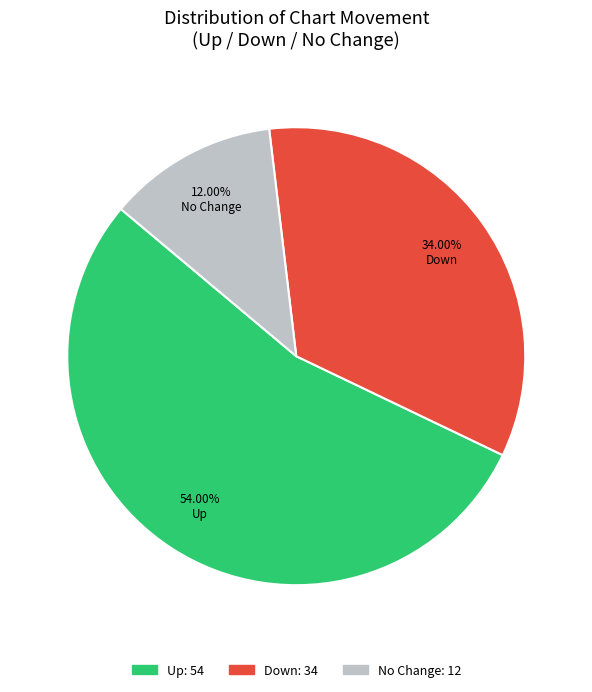

Does any single category account for the majority?

Yes